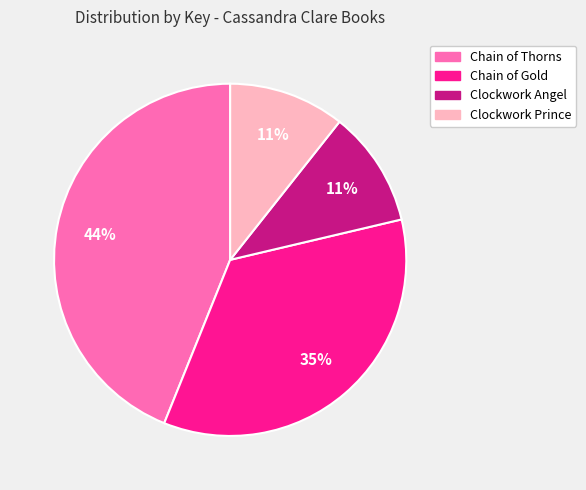

Is there any slice that represents more than half of the pie?

No